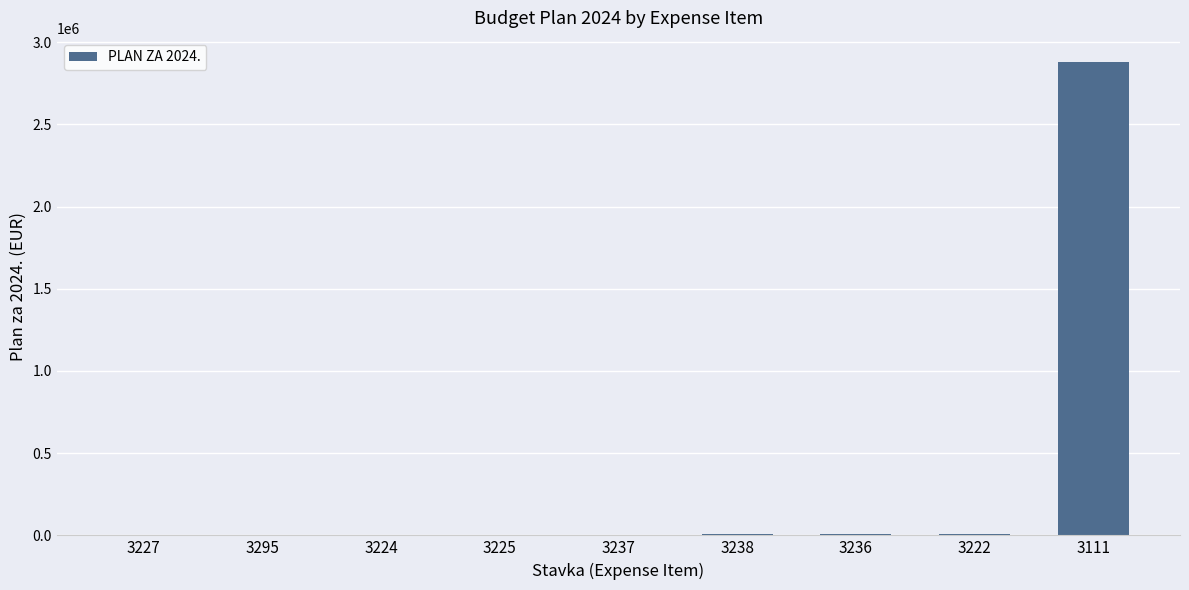

What is the sum of all values?

2917394